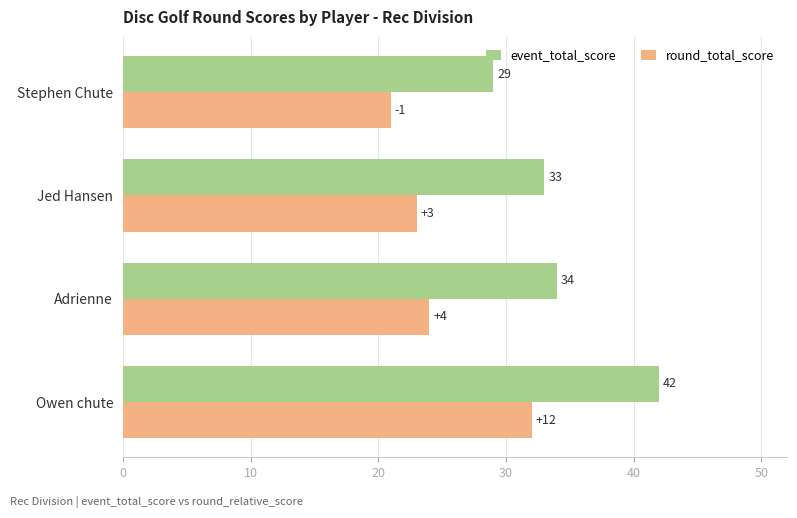

Which series has the widest spread of values?

event_total_score